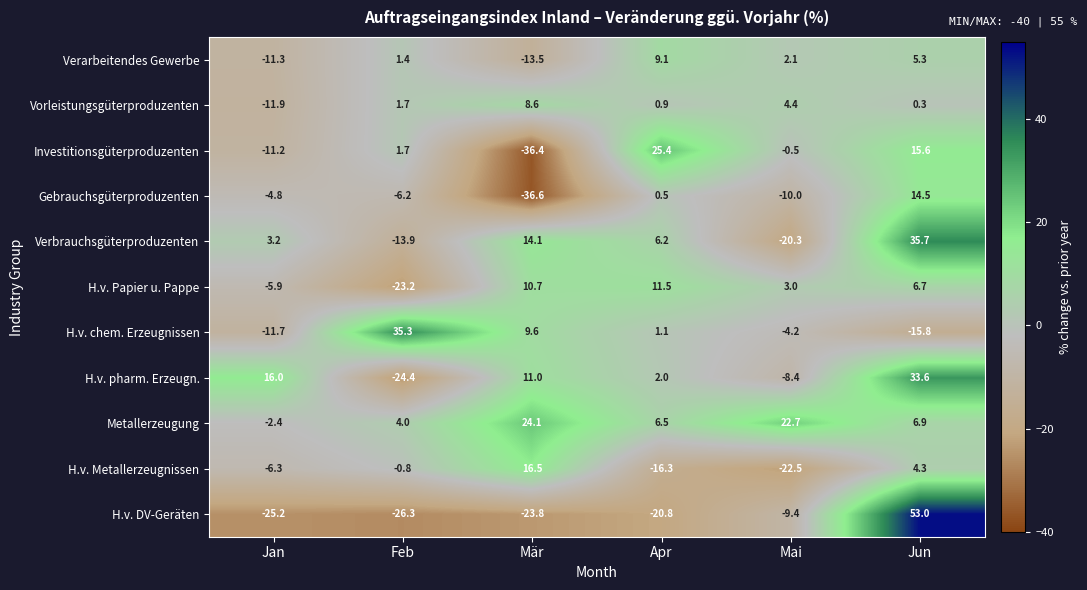

True or false: Vorleistungsgüterproduzenten has a value of -11.9 at Jan.

True